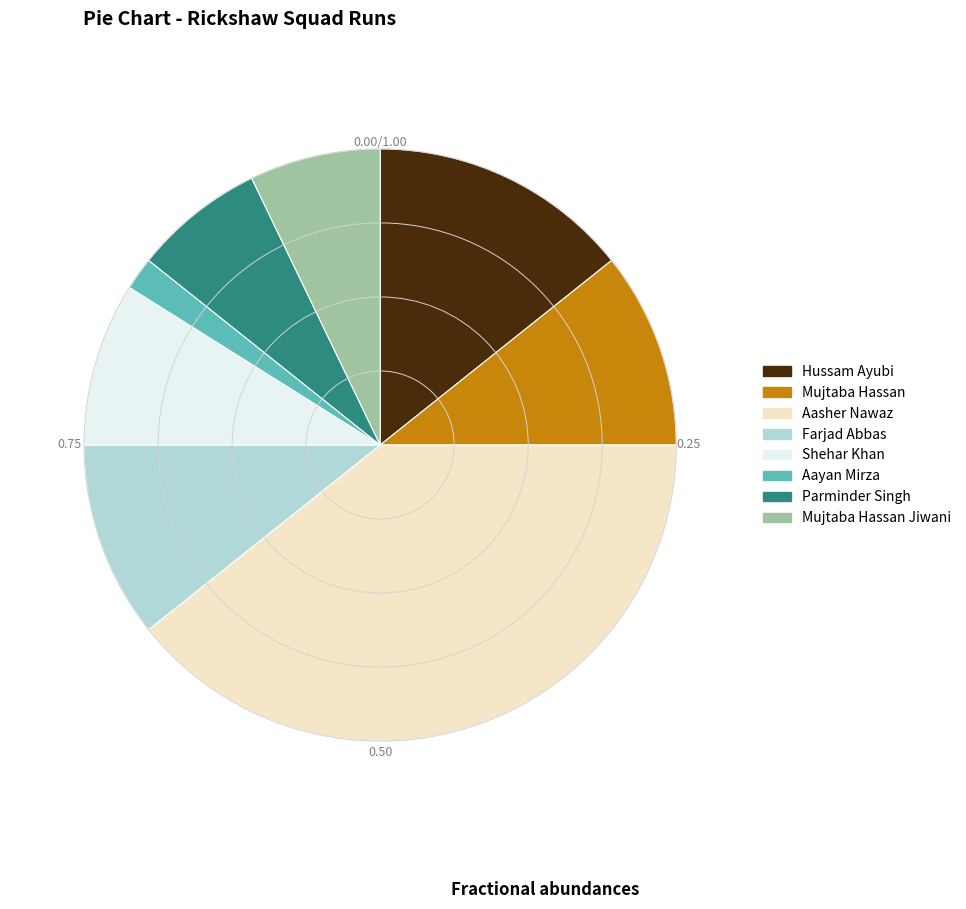

What is the smallest slice in the pie chart?

Aayan Mirza